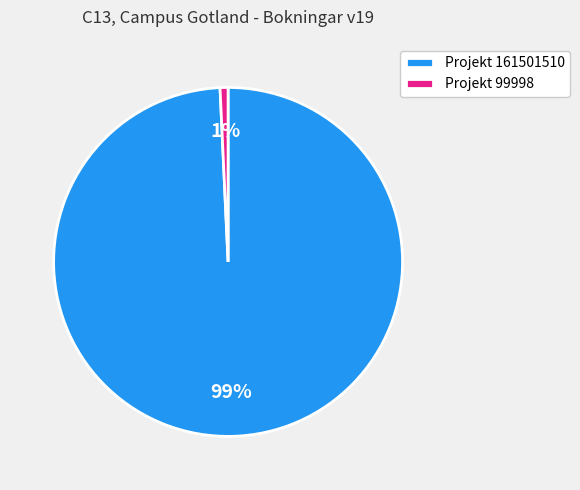

Rank the categories by value from lowest to highest.

Projekt 99998, Projekt 161501510